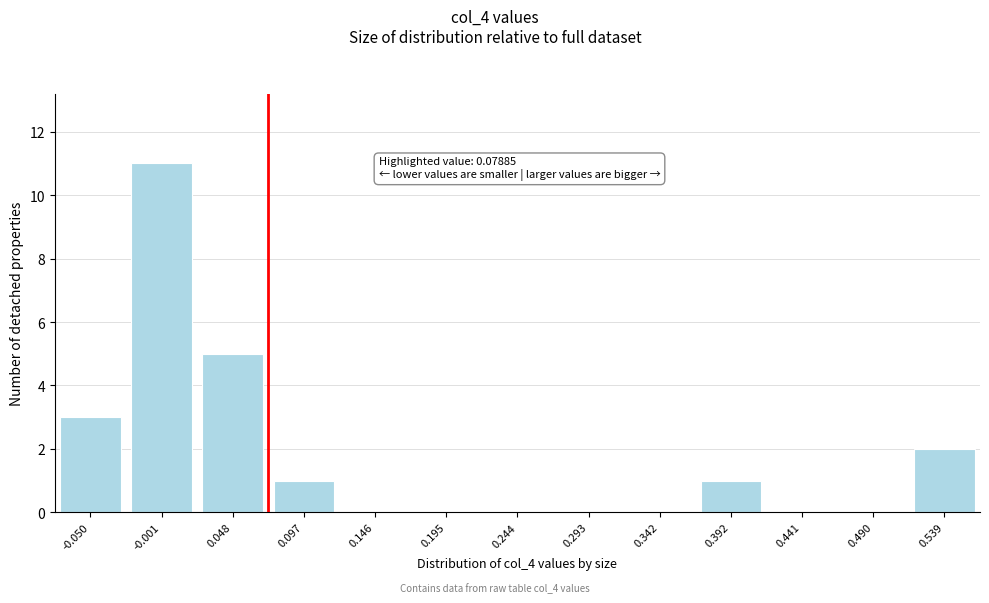

Reading right to left, what are all the values shown in this chart?

0.539=2	0.490=0	0.441=0	0.392=1	0.342=0	0.293=0	0.244=0	0.195=0	0.146=0	0.097=1	0.048=5	-0.001=11	-0.050=3